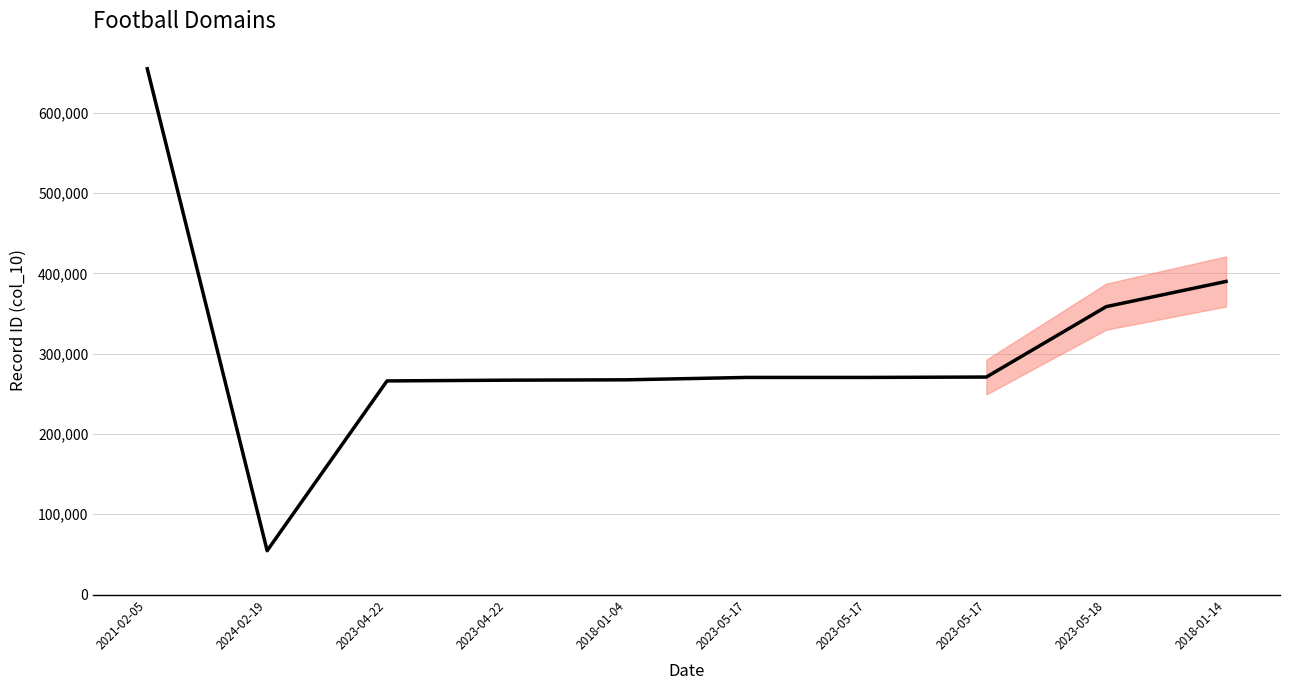

True or false: the data shows 416618 at 2023-05-17.

False